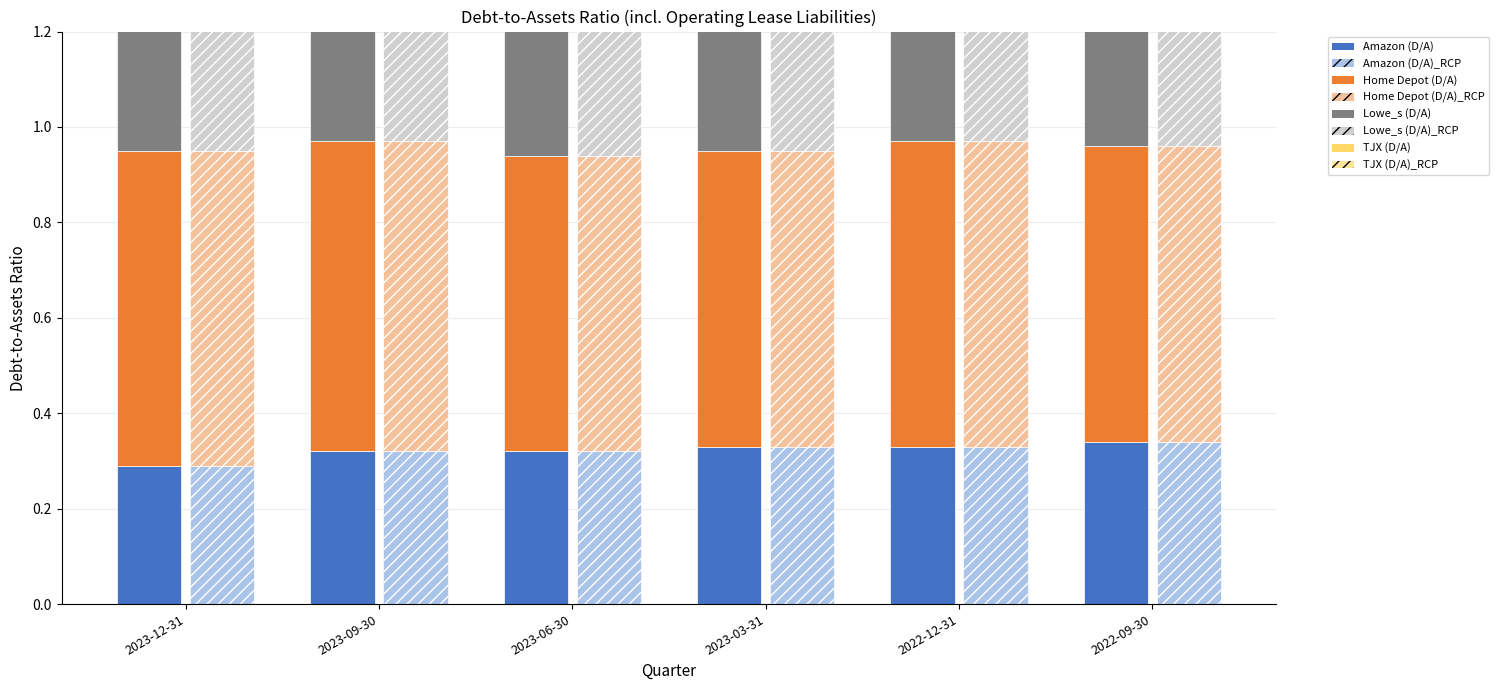

What is the lowest value of the TJX (D/A) series?

0.4